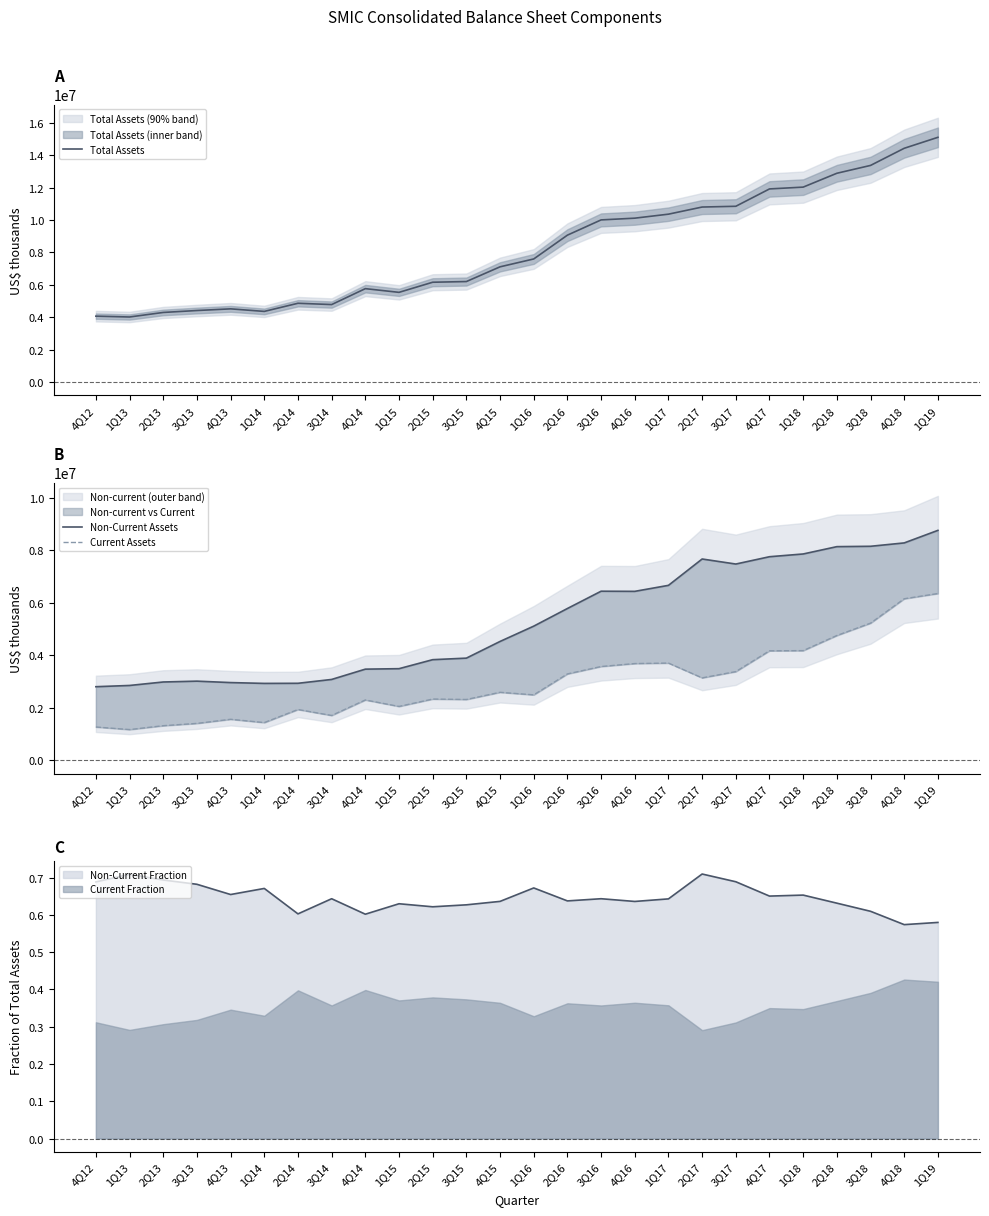

In Total Assets, how many points are lower than both neighbors (excluding endpoints)?

4